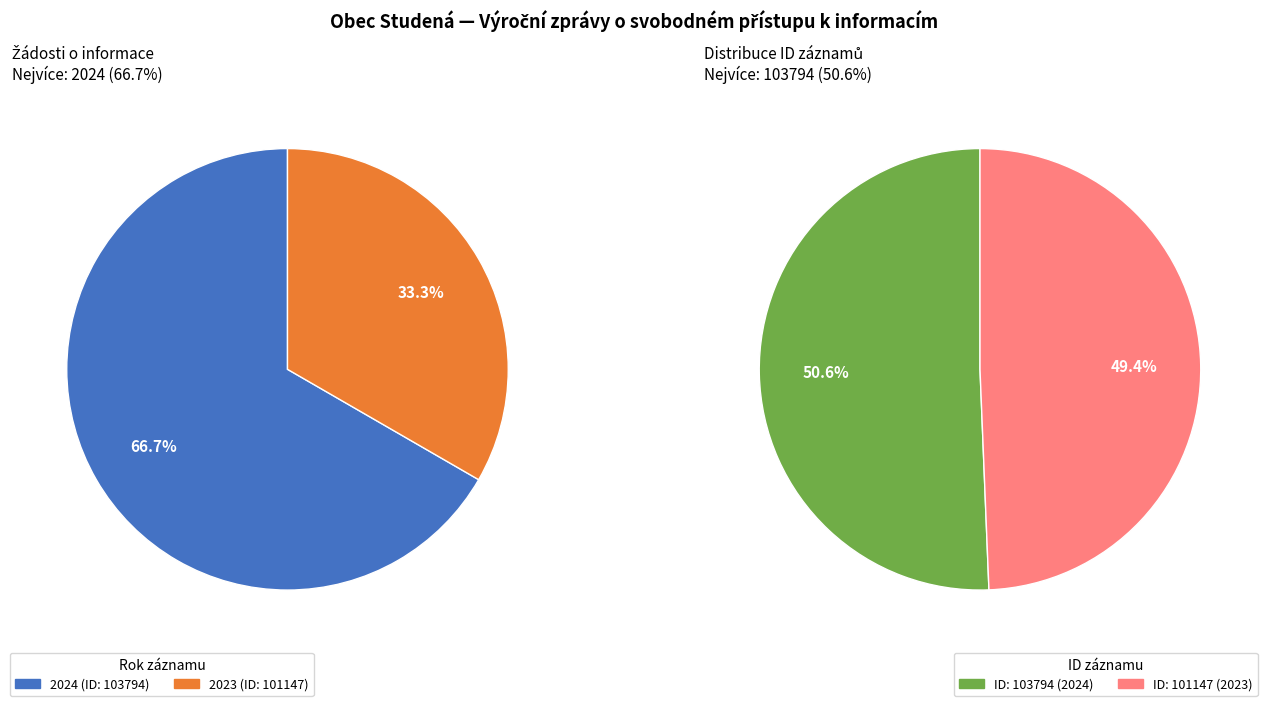

Which has a higher value, 2023 (ID: 101147) or 2024 (ID: 103794)?

2024 (ID: 103794)